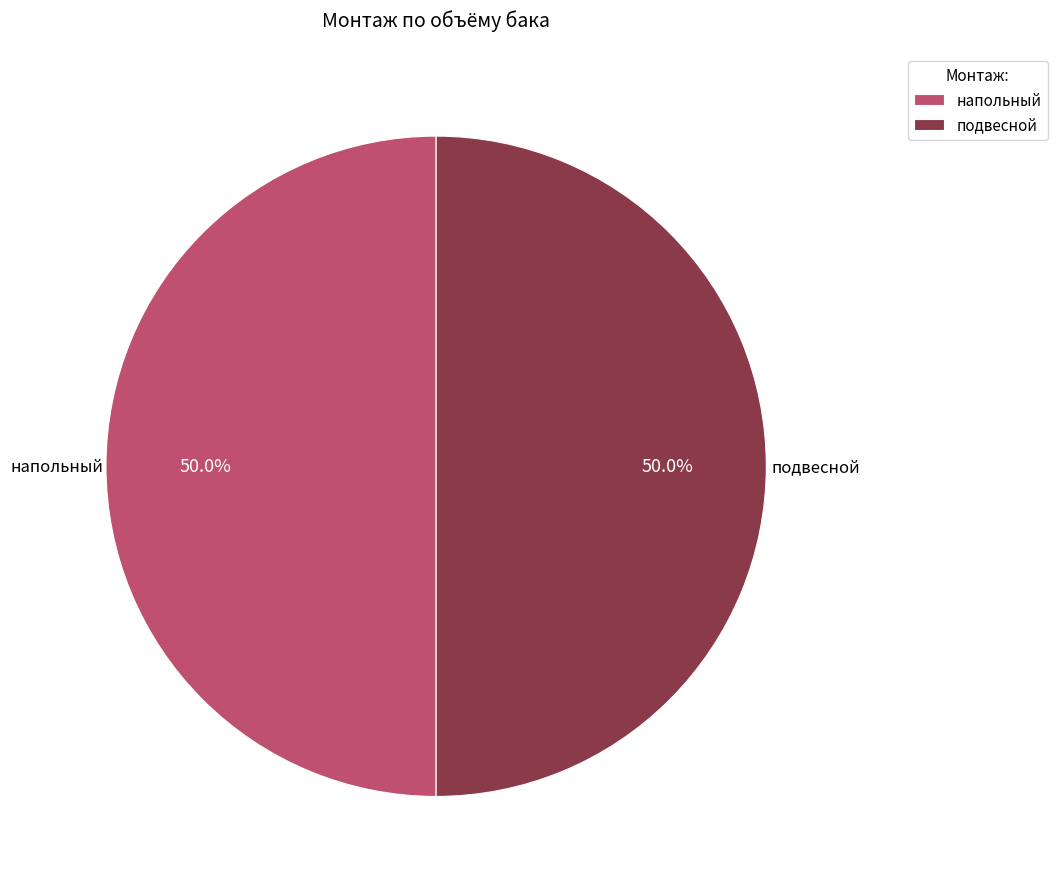

How many segments does this pie chart have?

2